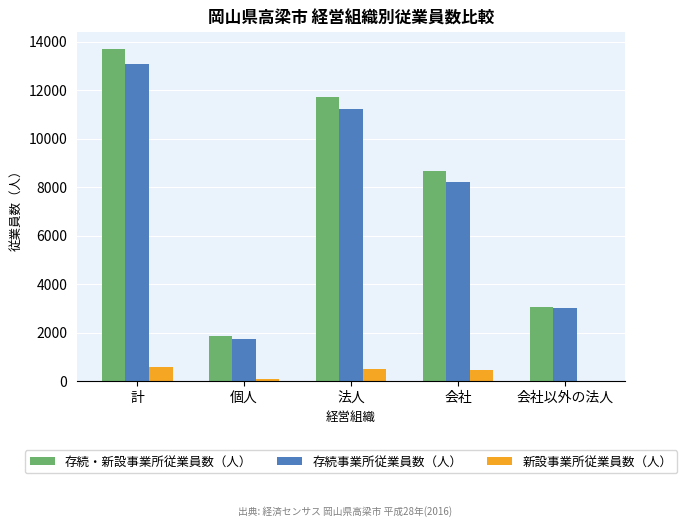

What is the maximum value shown in the chart?

13700